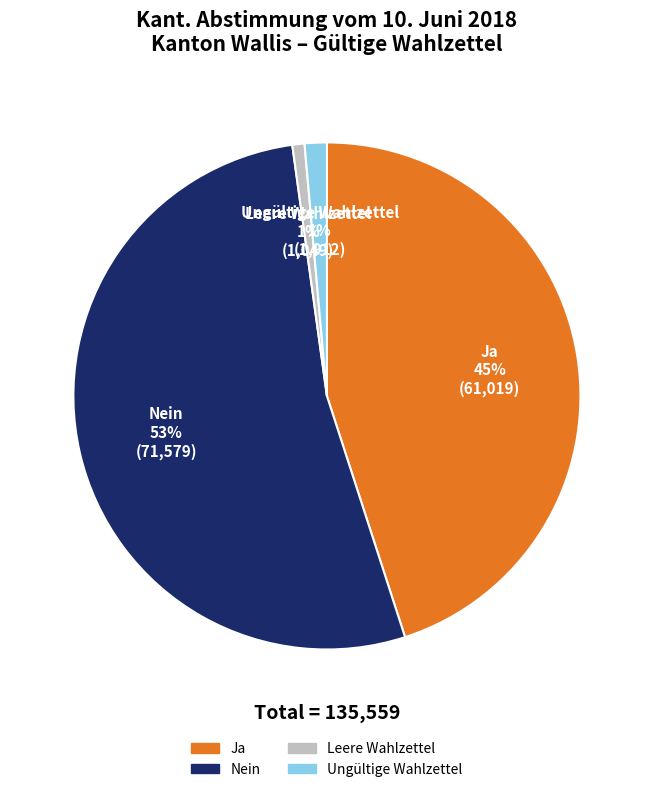

Combined, do Ja and Ungültige Wahlzettel account for over 50%?

No